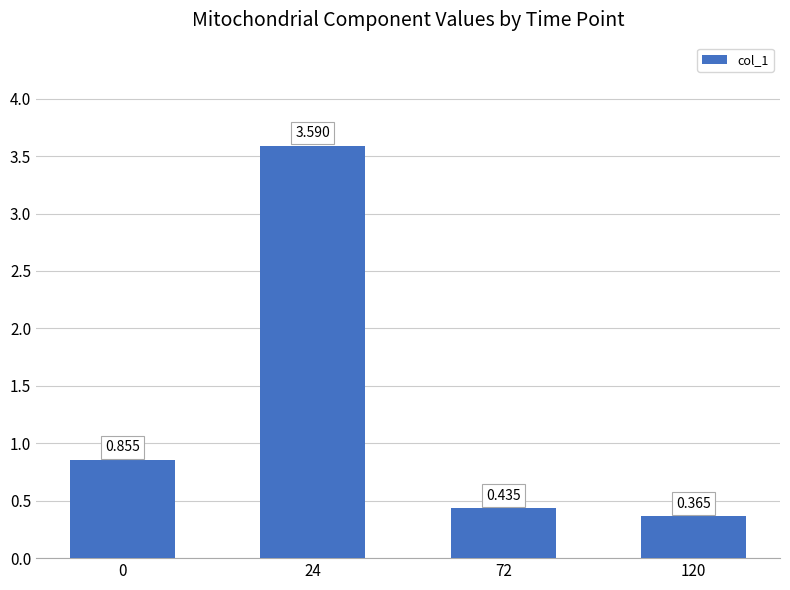

What is the value of the 3rd bar from the left?

0.4